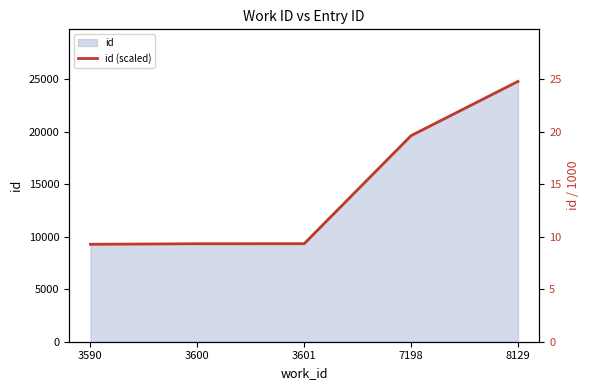

Reading left to right, extract all data points from this chart.

9.3	9.3	9.3	19.6	24.8